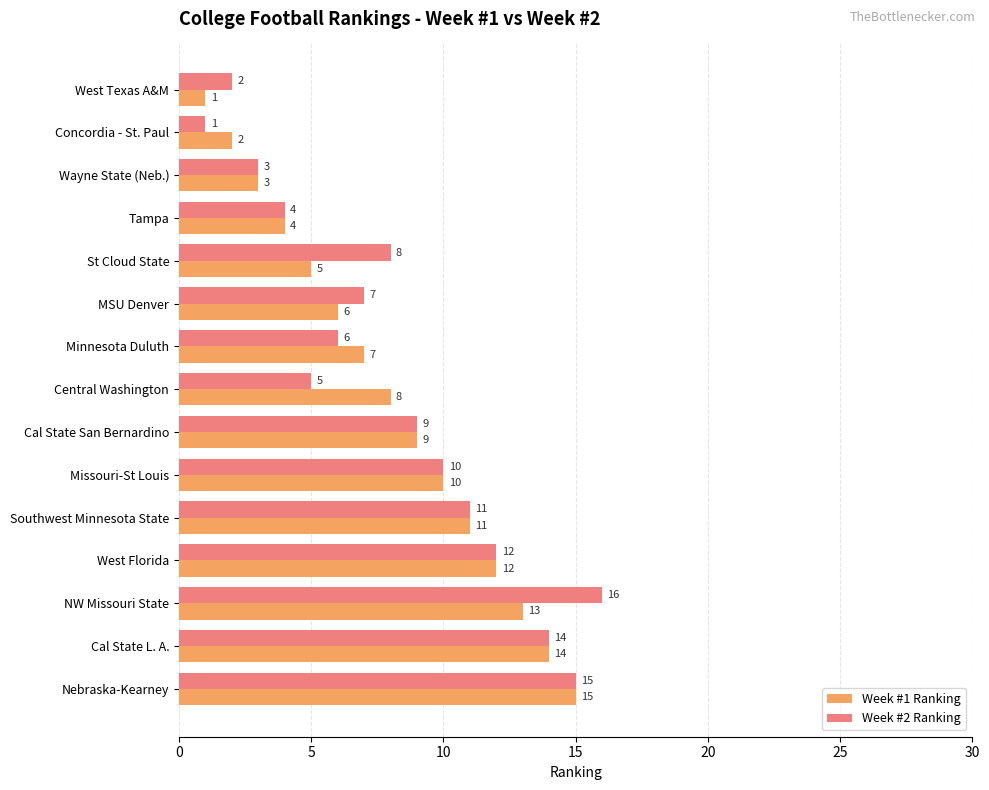

What is the sum of all Week #1 Ranking values?

120